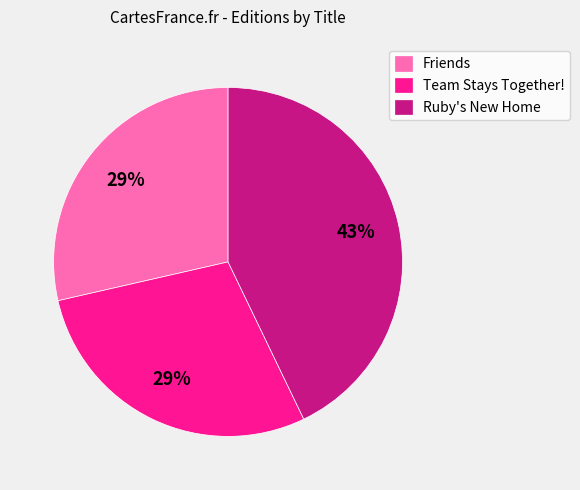

Between Ruby's New Home and Team Stays Together!, which is larger?

Ruby's New Home